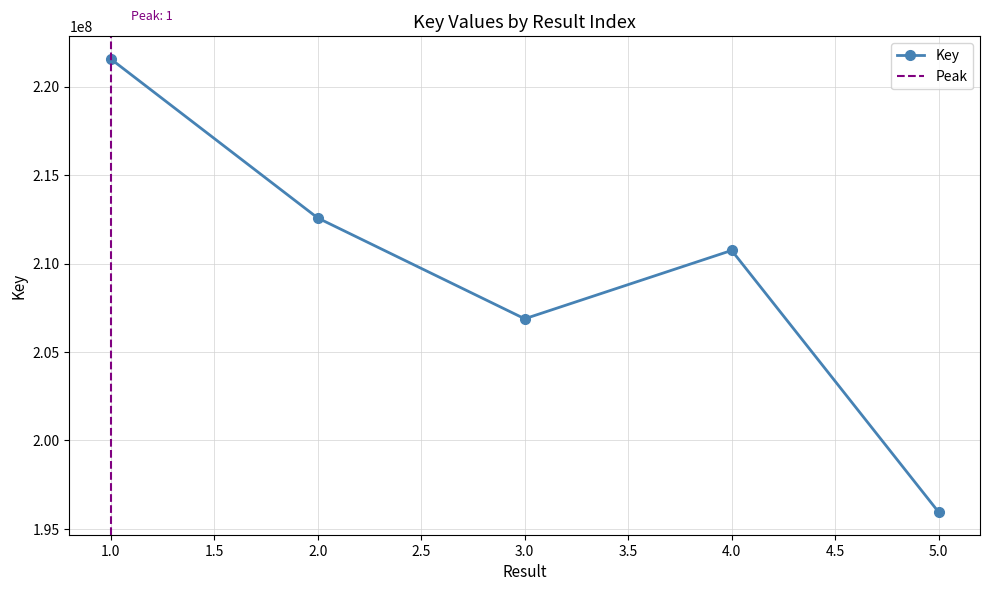

True or false: there are more than 2 points higher than both neighbors.

False